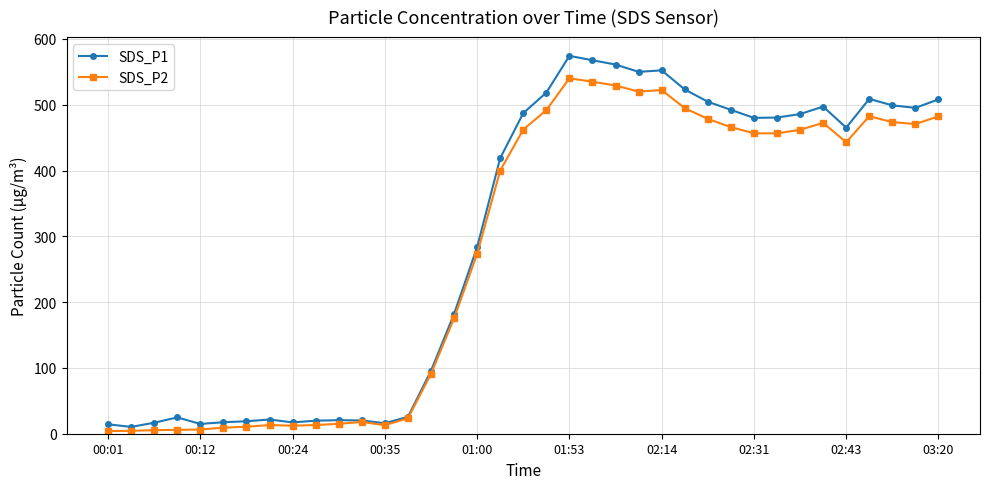

Which series has the largest range (max minus min)?

SDS_P1